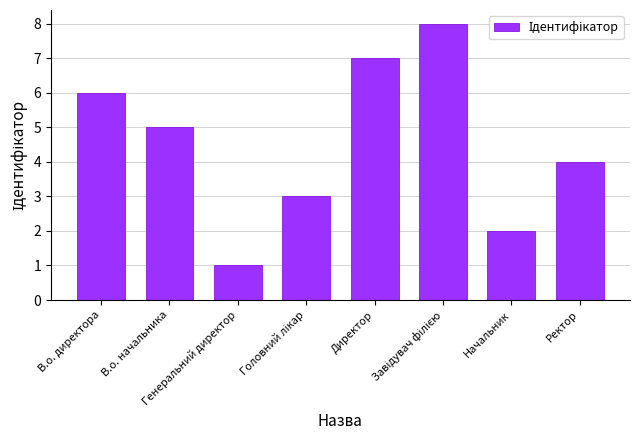

How many values are below 5?

4